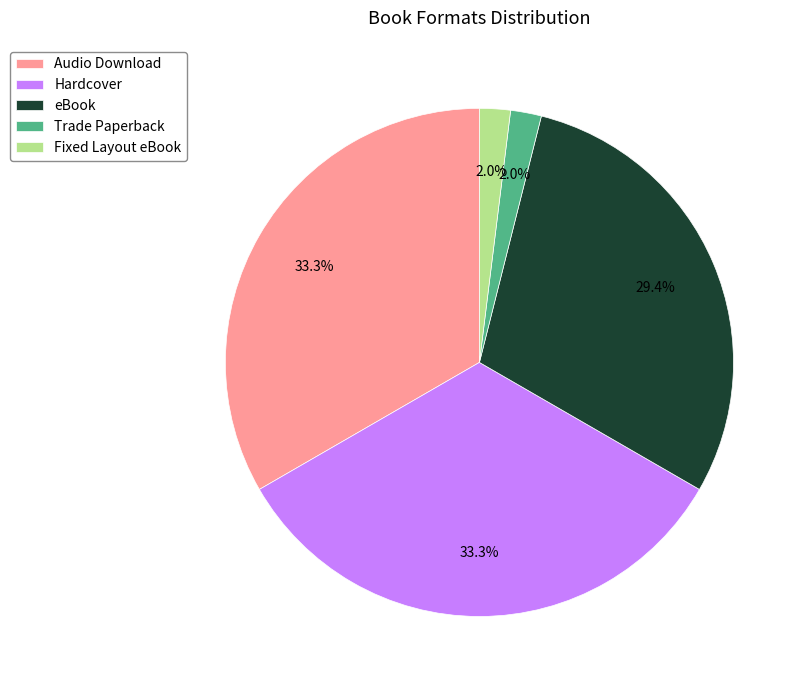

Approximately how many times larger is the value at Trade Paperback compared to Fixed Layout eBook?

1.0